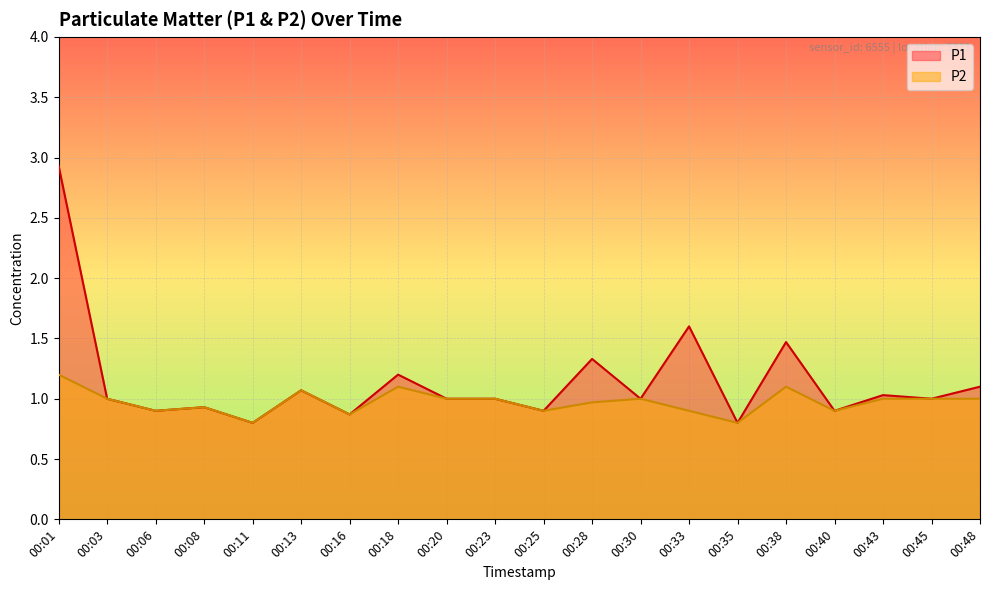

The value of P1 at 00:01 is 4.7. True or false?

False